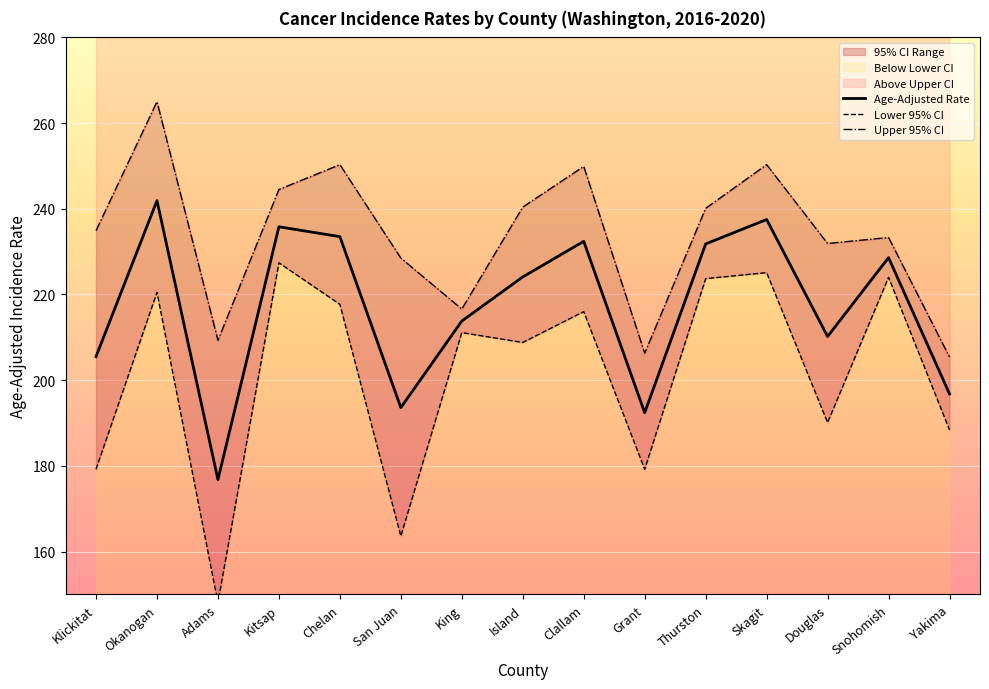

Is the value of Lower 95% CI at Yakima greater than the value of Upper 95% CI at Clallam?

No